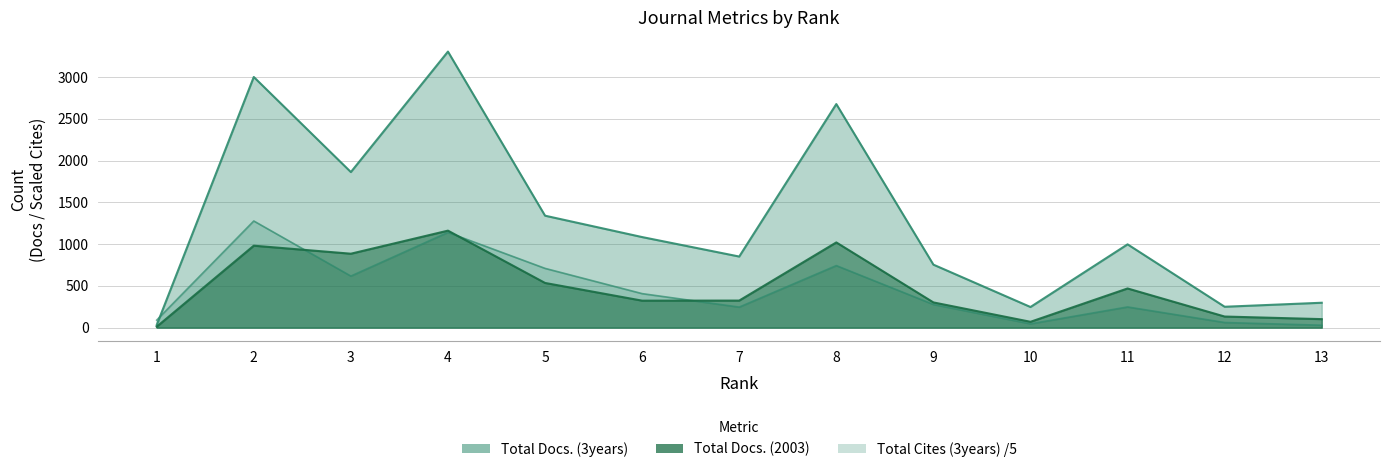

Rank the categories by Total Cites (3years) value from highest to lowest.

2, 4, 8, 5, 3, 6, 9, 11, 7, 1, 12, 10, 13